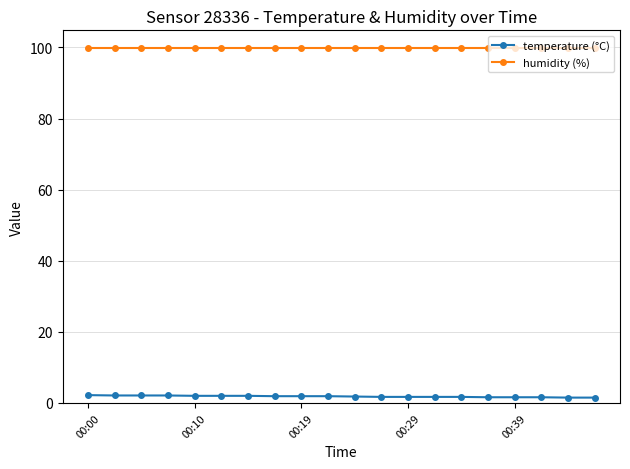

How many lines are shown in the chart?

2